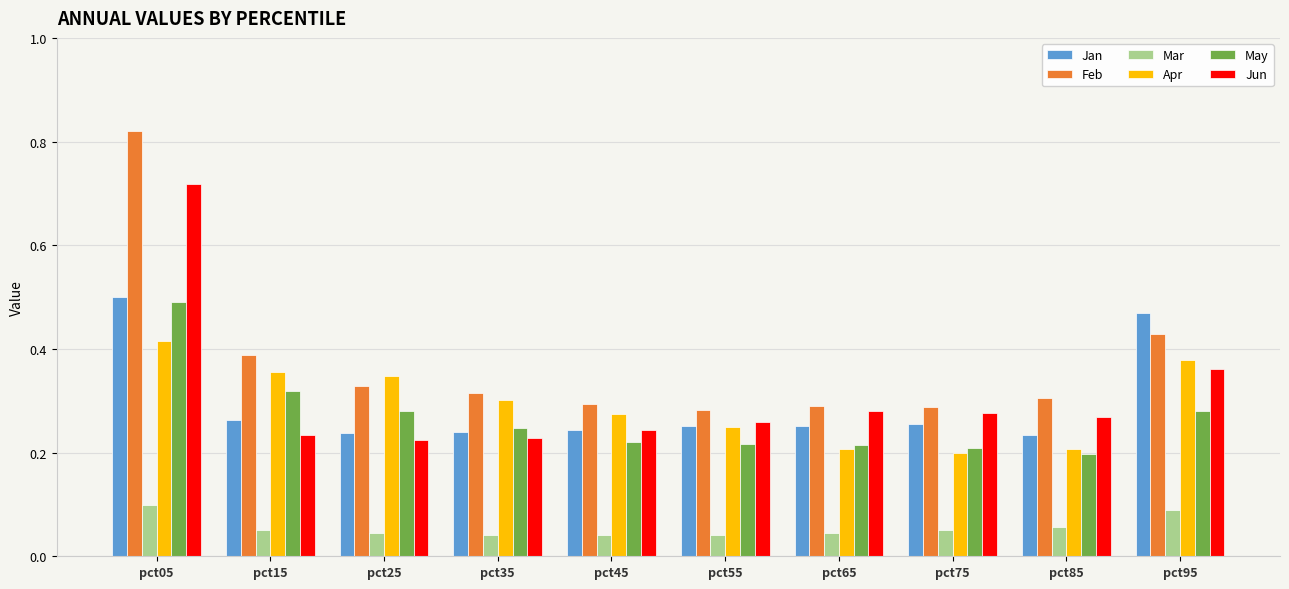

The Jan series shows 0.3 at pct75. True or false?

True